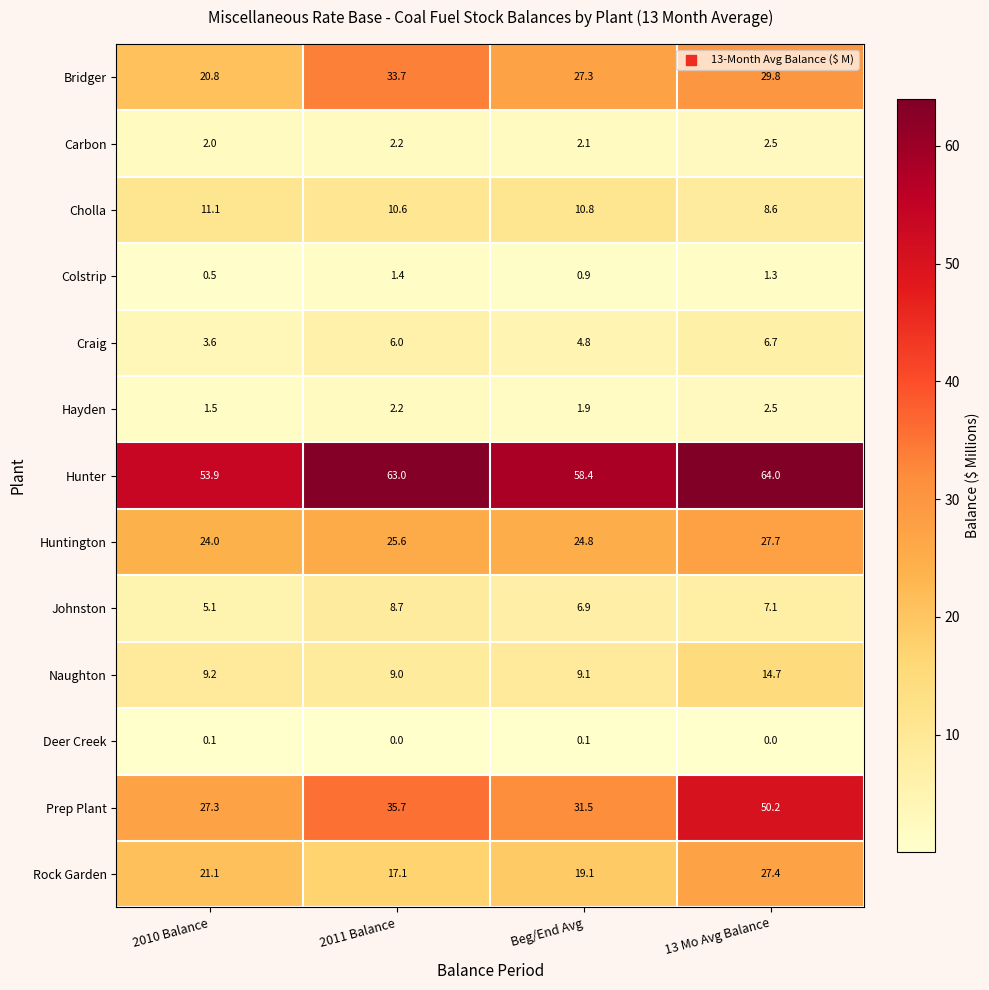

Rank the series at Beg/End Avg from lowest to highest value.

Deer Creek, Colstrip, Hayden, Carbon, Craig, Johnston, Naughton, Cholla, Rock Garden, Huntington, Bridger, Prep Plant, Hunter